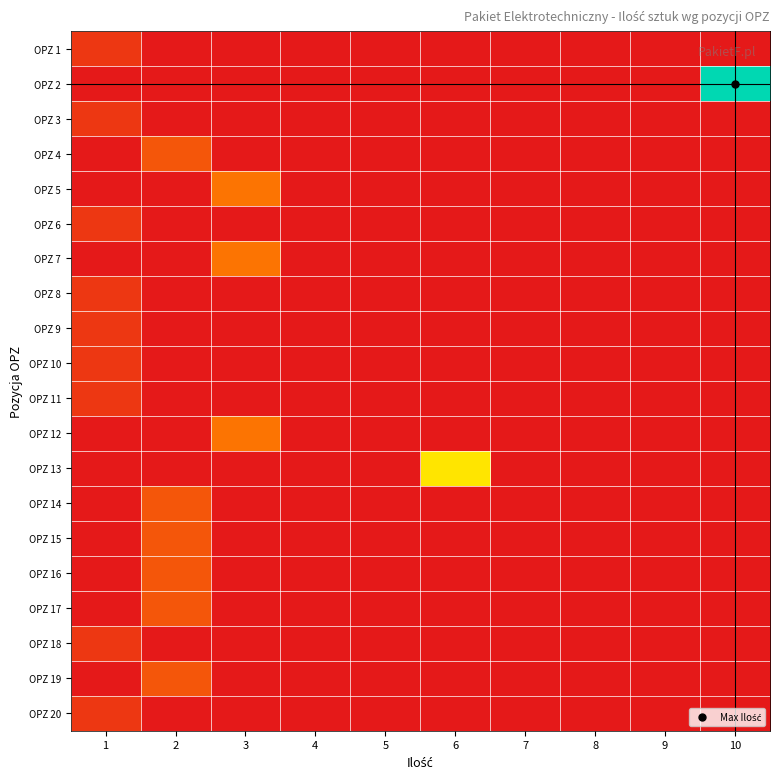

What is the maximum value shown in the chart?

10